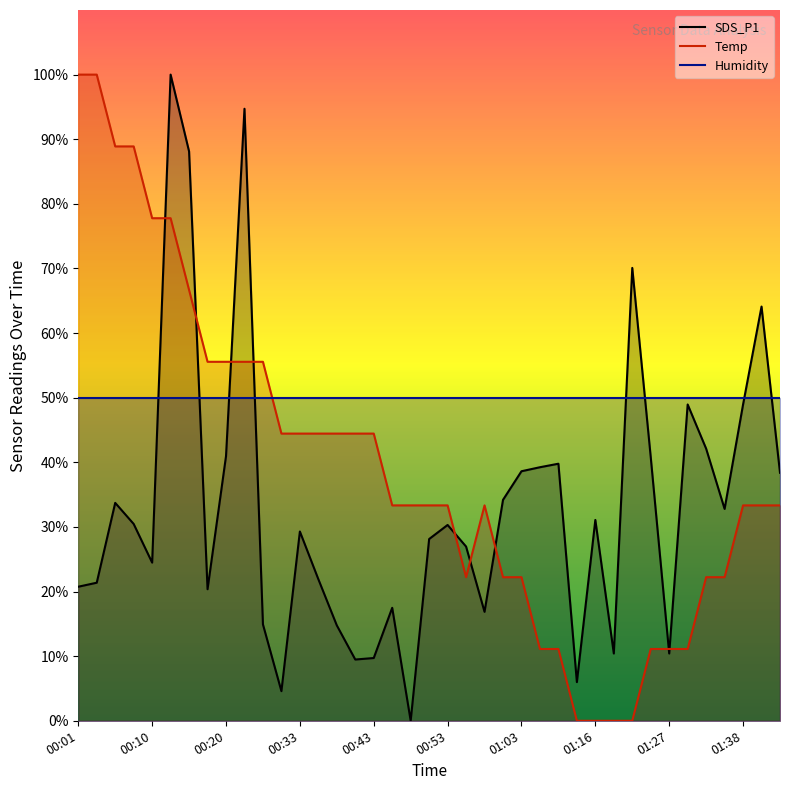

What is the difference between the Temp values at 27 and 26?

11.1